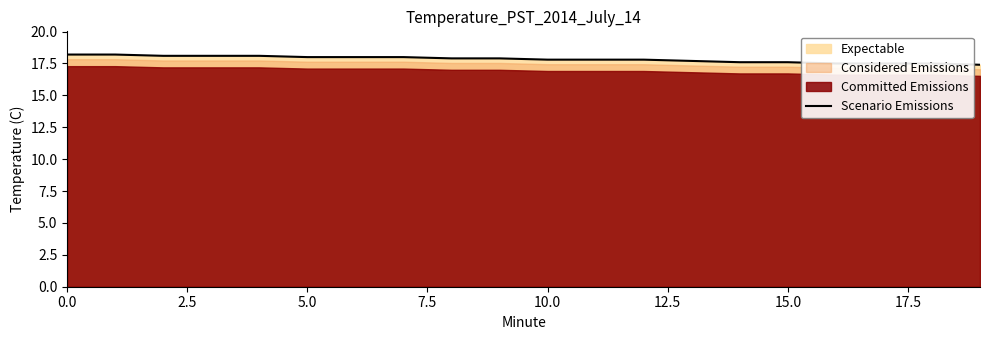

What is the value of the 2nd point from the left?

18.2